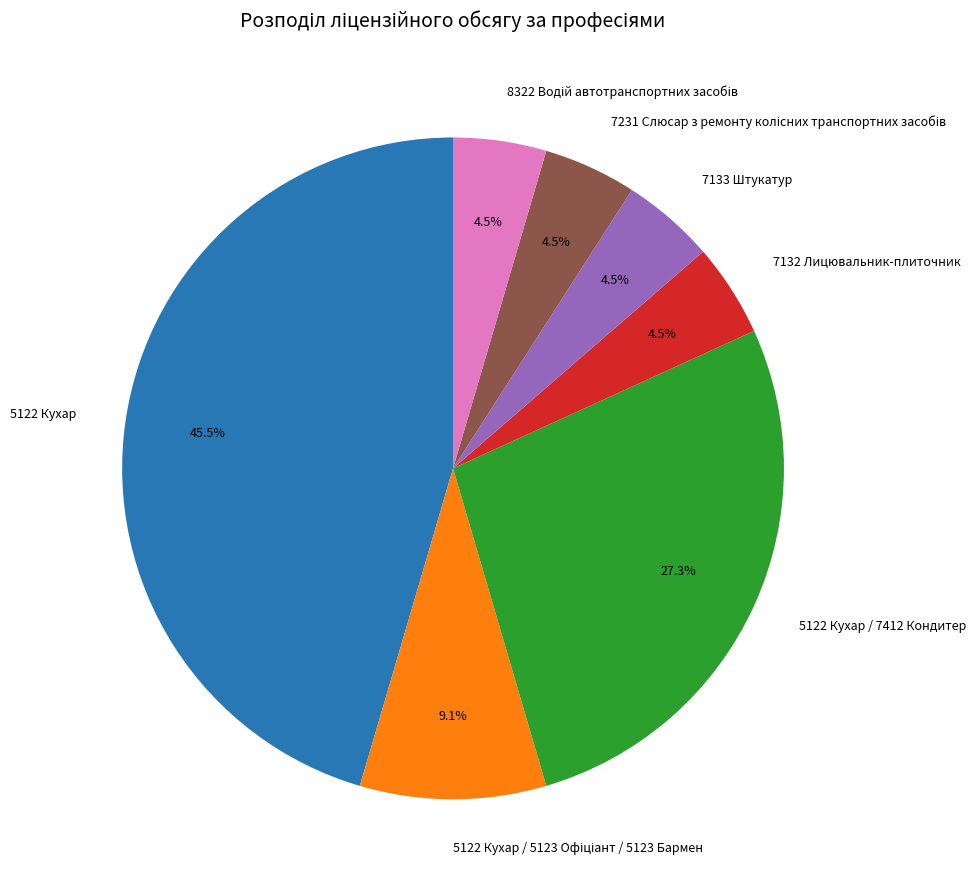

Is there a majority slice in this chart?

No